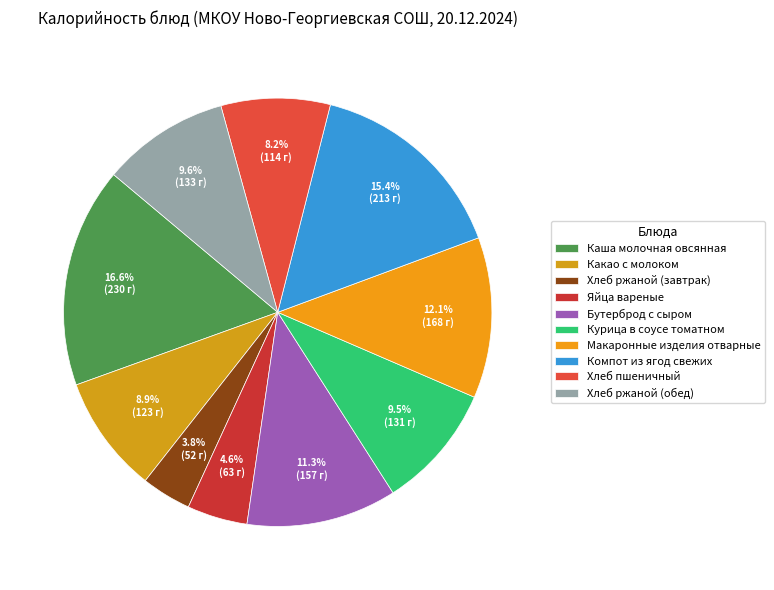

To the nearest percent, what is the average slice percentage?

10%